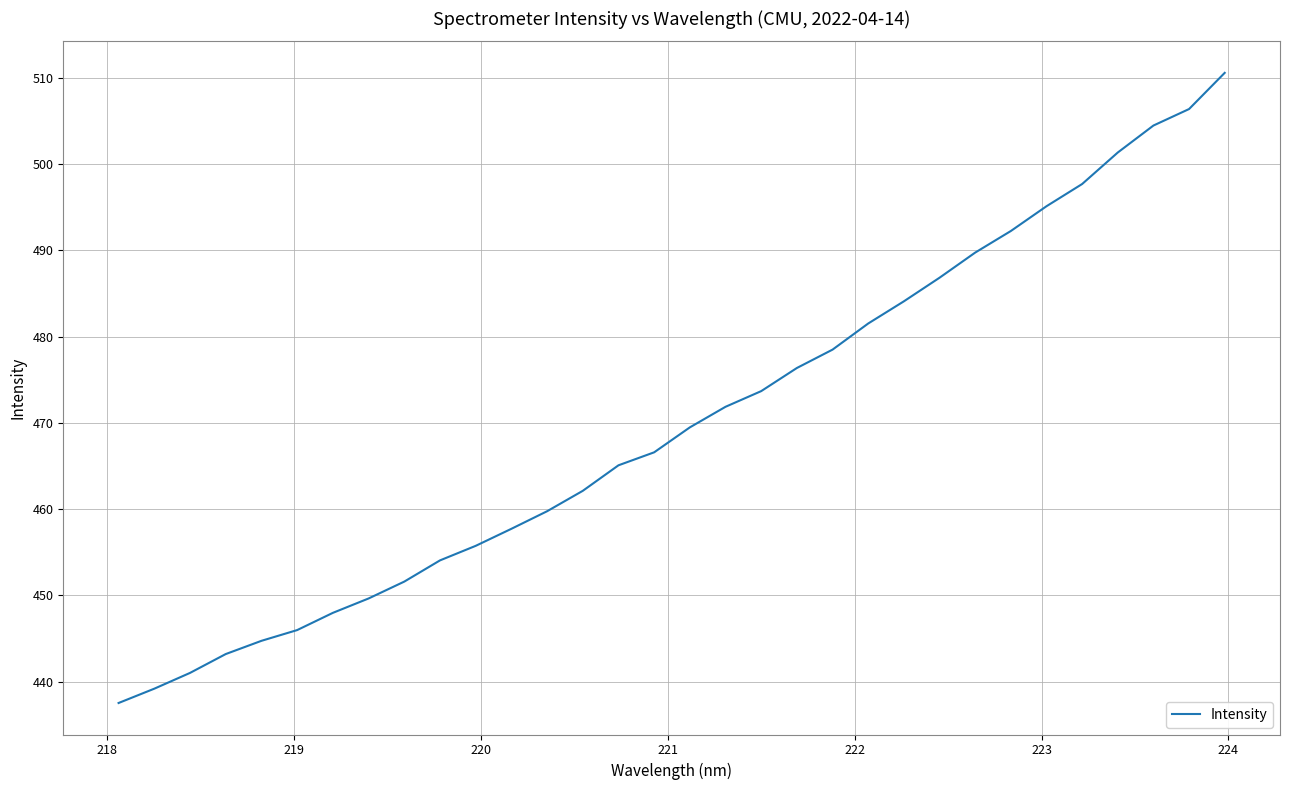

What is the difference between the maximum and minimum values?

73.1